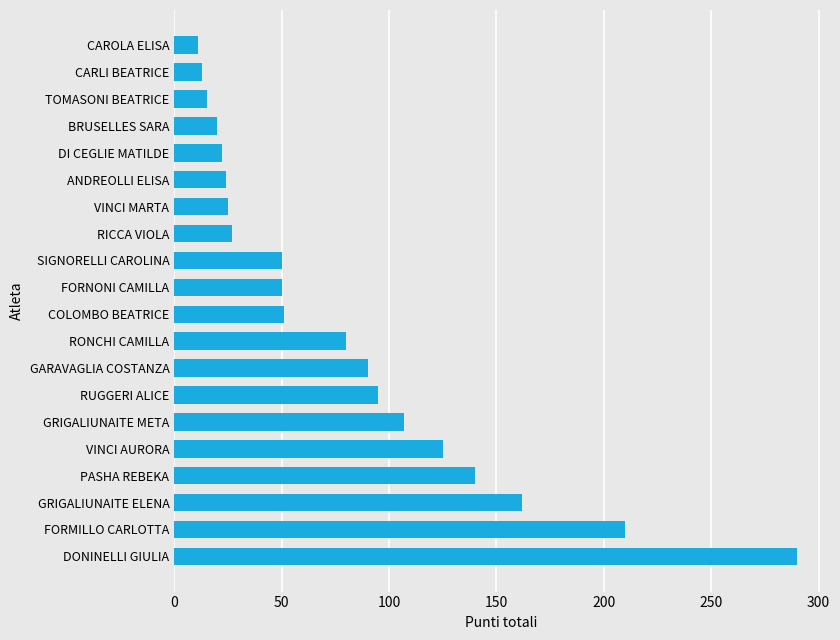

What is the difference between the values at GARAVAGLIA COSTANZA and FORMILLO CARLOTTA?

120